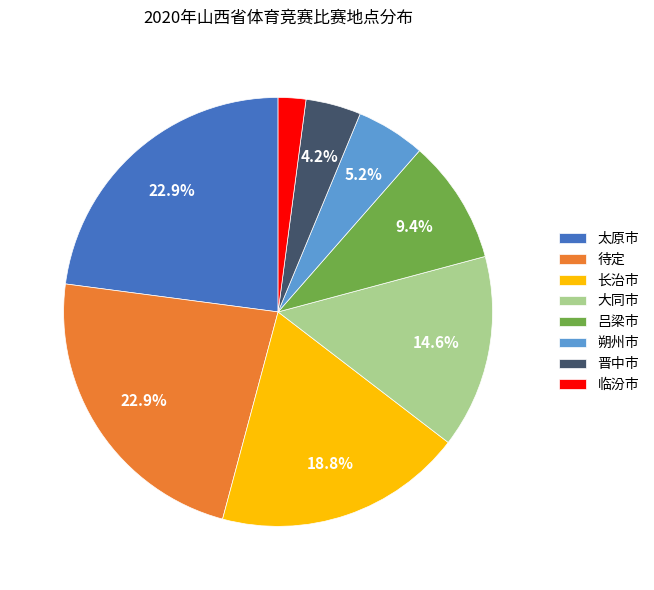

Is there any slice that represents more than half of the pie?

No